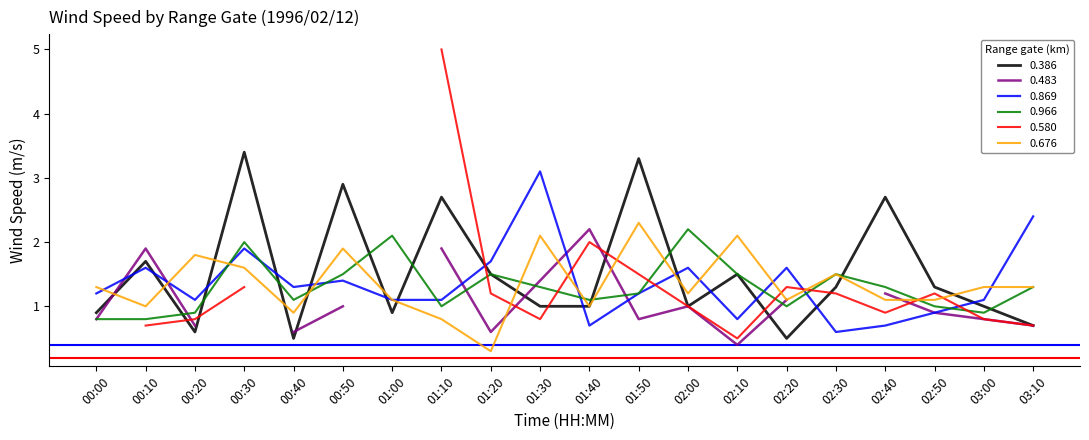

How many data points in 0.869 are less than 1?

5